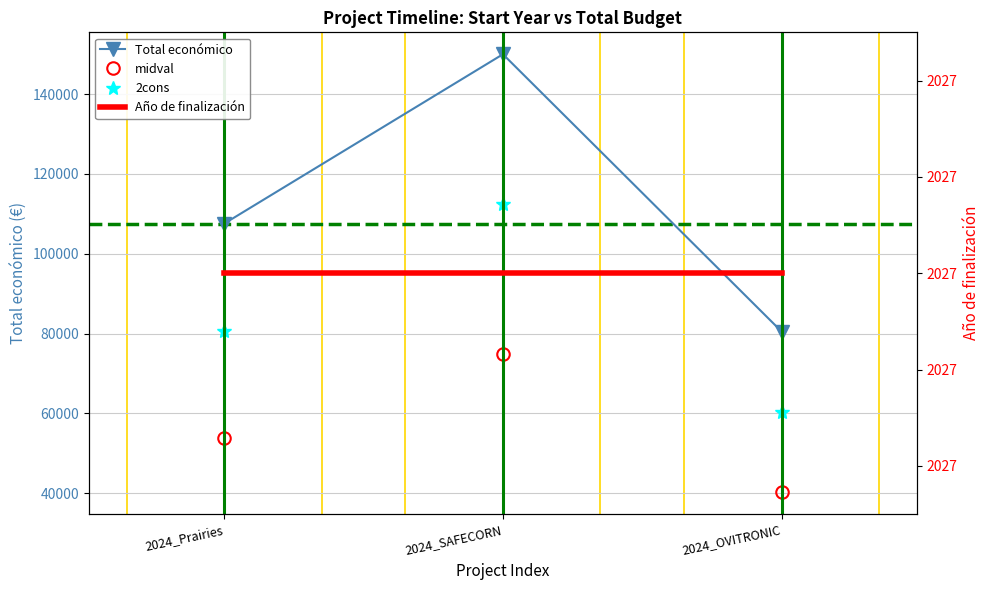

The value of Total económico at 2024_OVITRONIC is 35562. True or false?

False